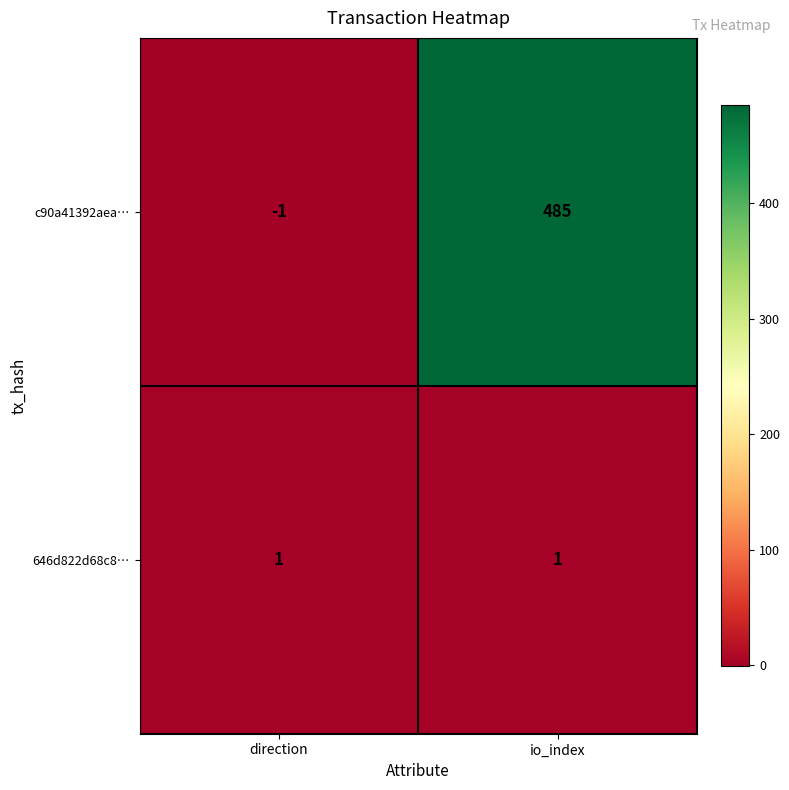

What is the sum of the c90a41392aea… values at io_index and direction?

484